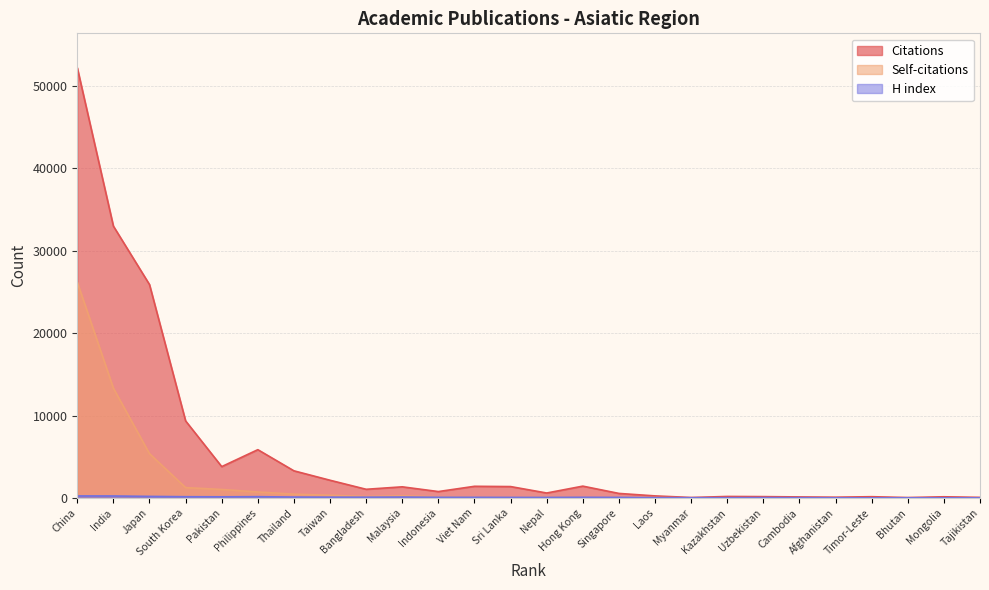

Between which two adjacent categories do Self-citations and H index first intersect?

Indonesia and Viet Nam